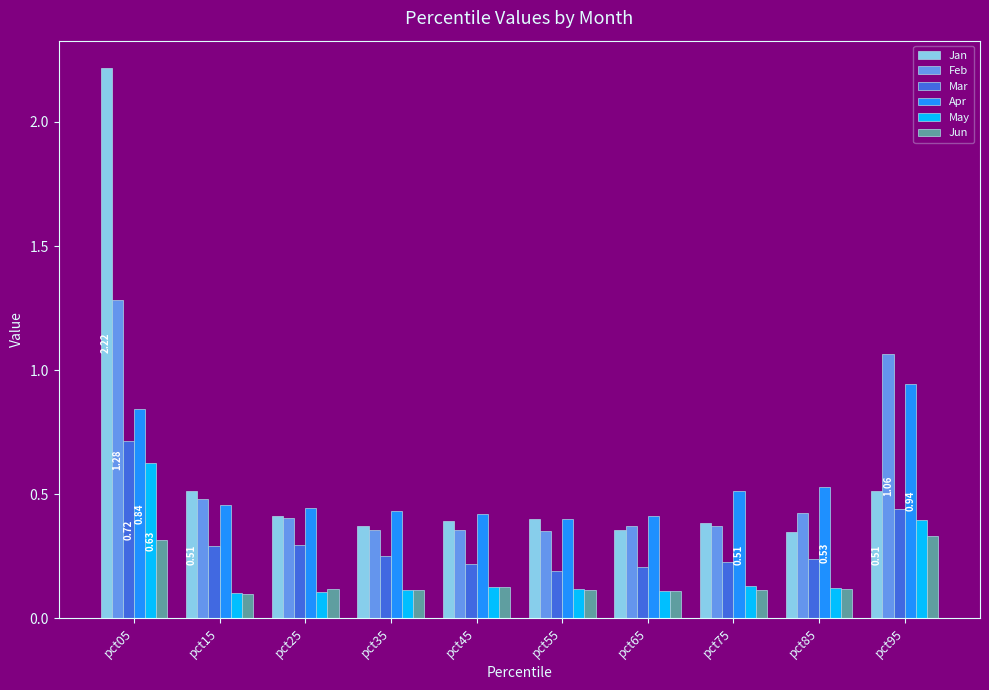

How many categories are shown in the chart?

10